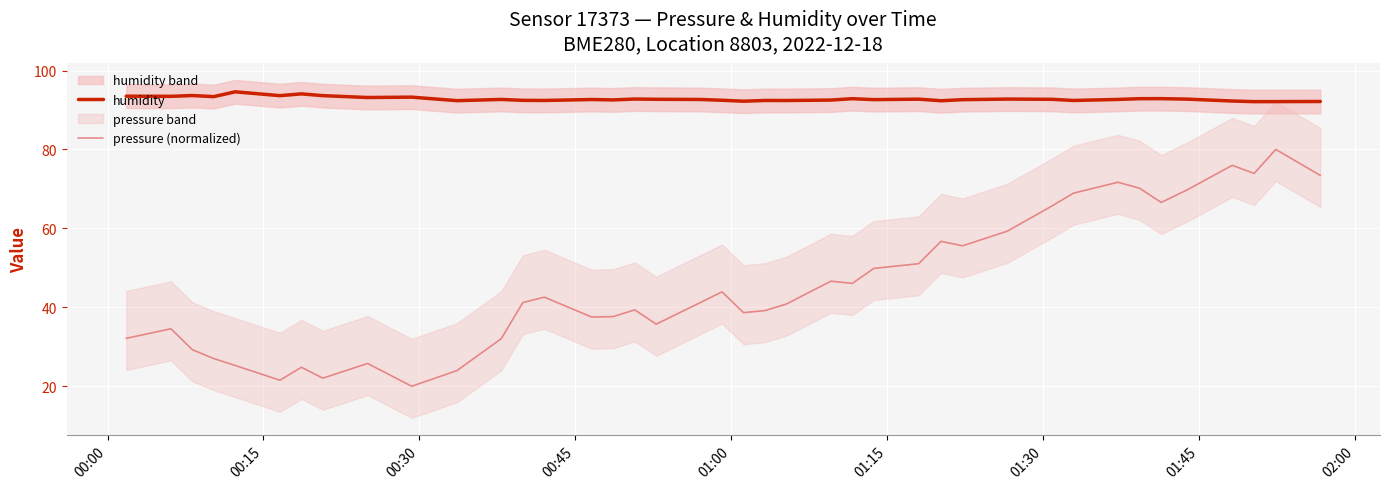

True or false: humidity and pressure (normalized) cross at least once.

False